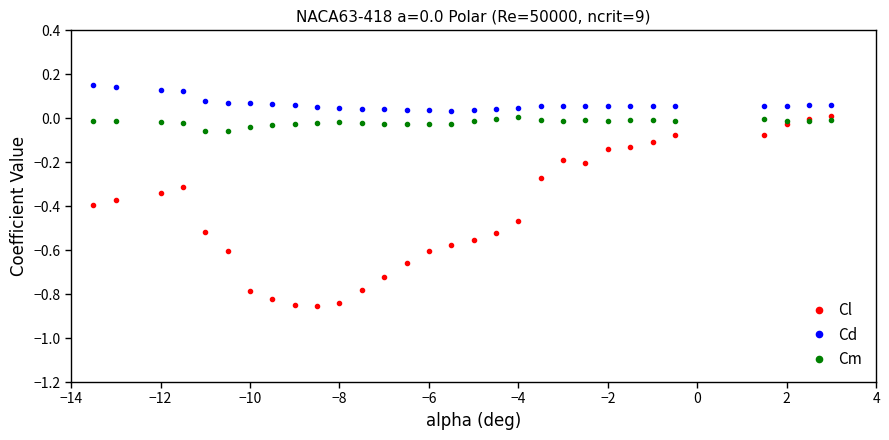

True or false: Cm has more than 2 points higher than both neighbors.

True